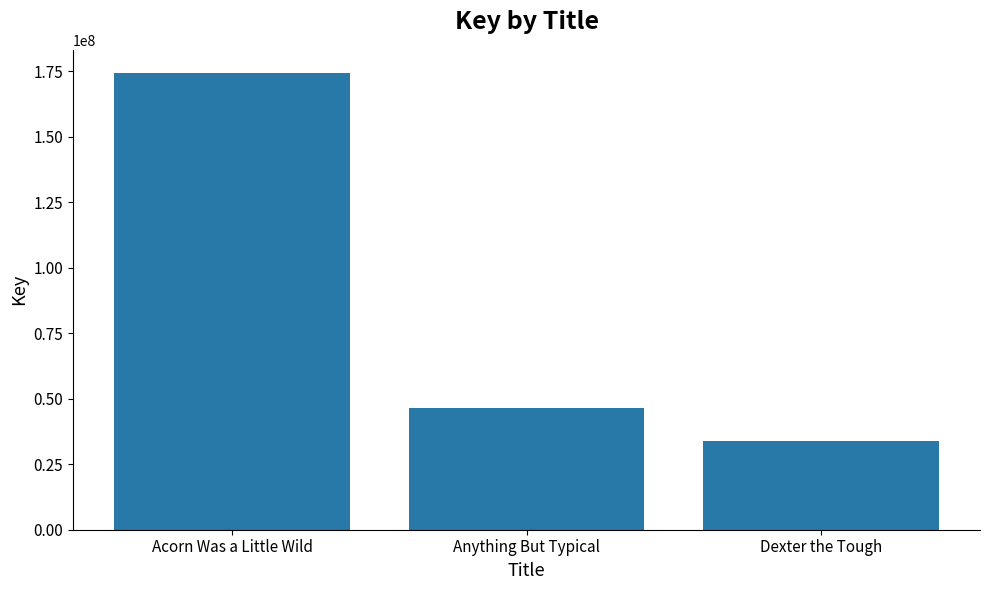

Is it true that the value at Anything But Typical is 46593613?

True